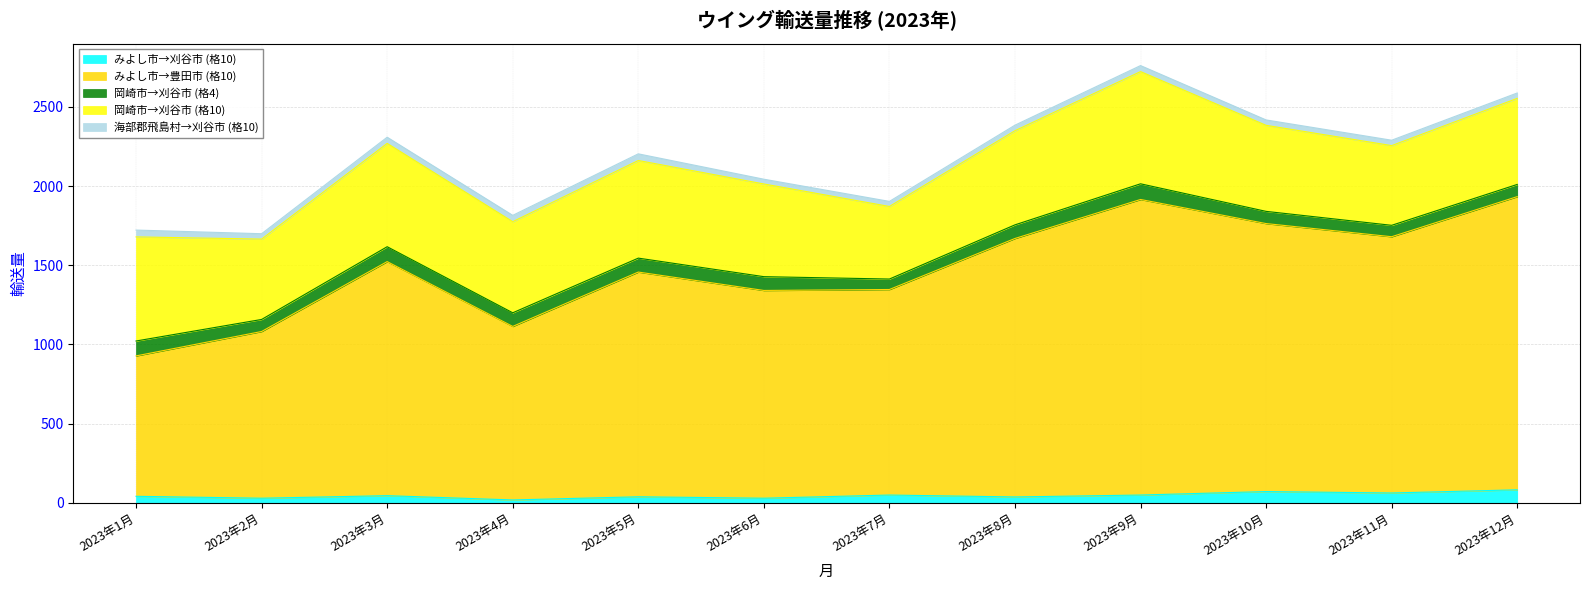

What are all the series names shown in the legend?

みよし市→刈谷市 (格10), みよし市→豊田市 (格10), 岡崎市→刈谷市 (格4), 岡崎市→刈谷市 (格10), 海部郡飛島村→刈谷市 (格10)